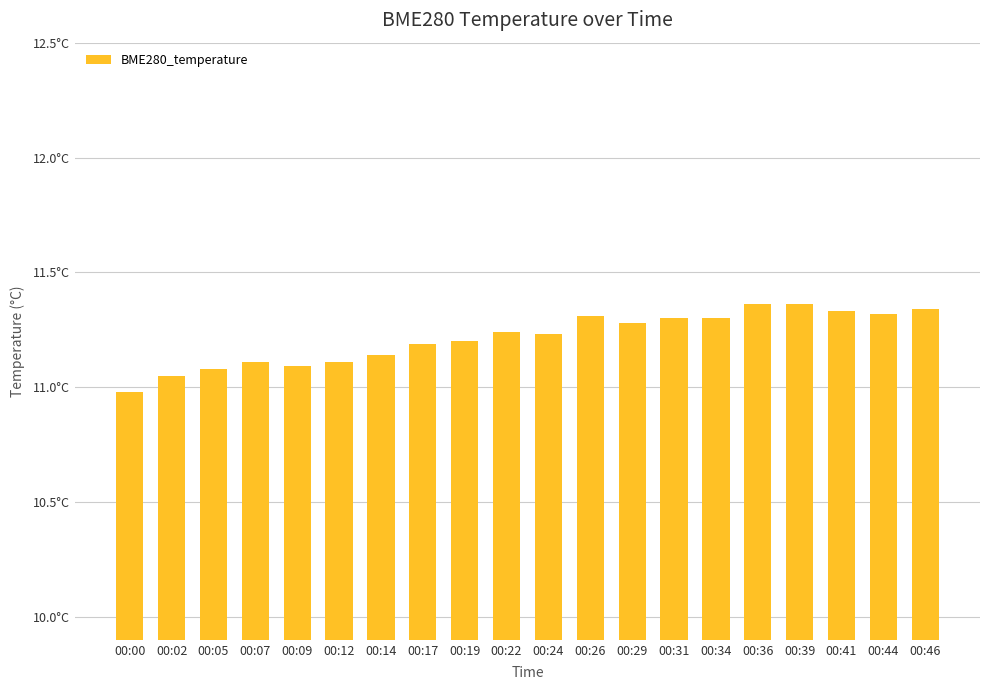

Are the bars horizontal?

No